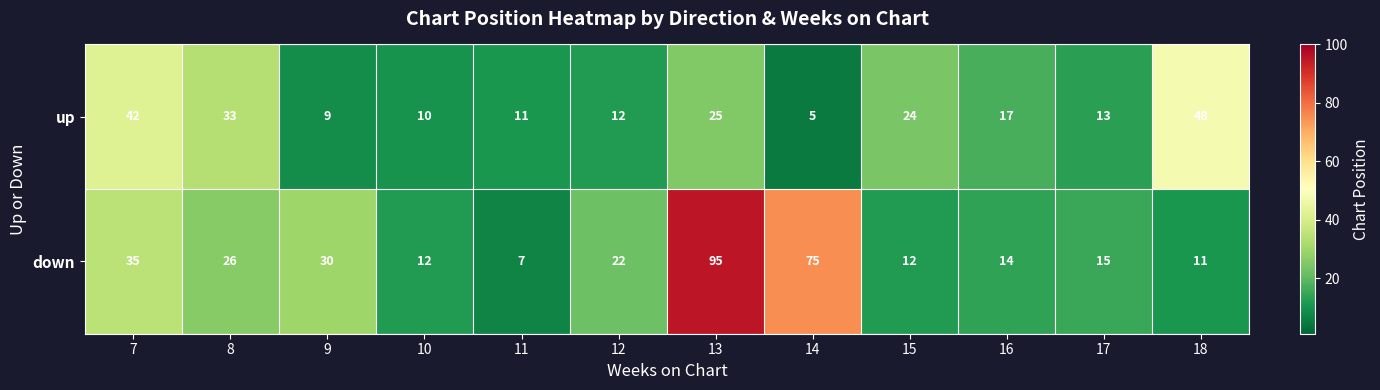

Between 12 and 17, which series saw the biggest shift?

down